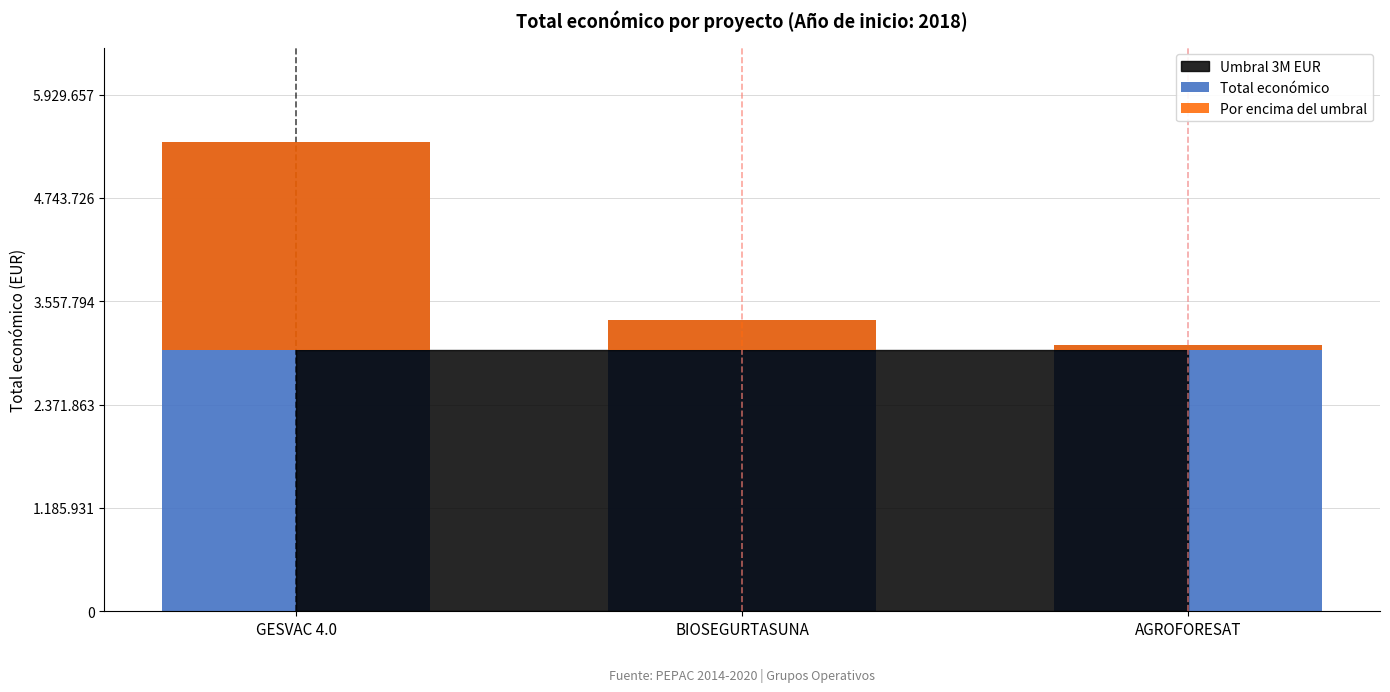

How many bars are there in total?

6